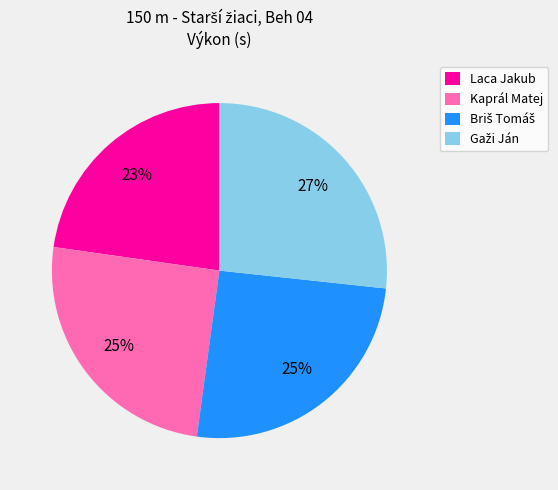

To the nearest percent, what is the combined percentage of Kaprál Matej and Laca Jakub?

48%